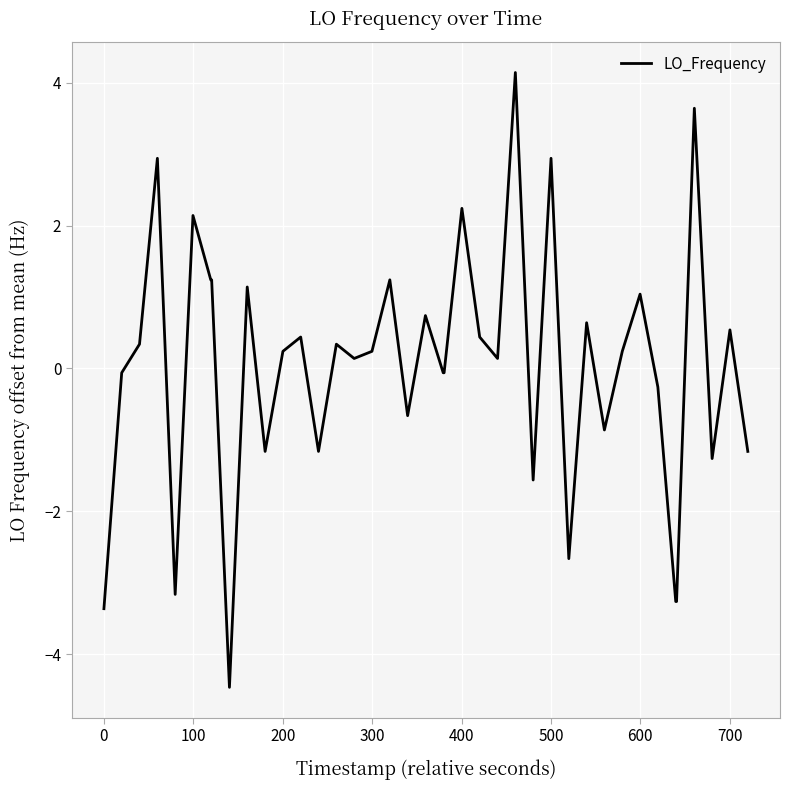

How many negative values are there?

17